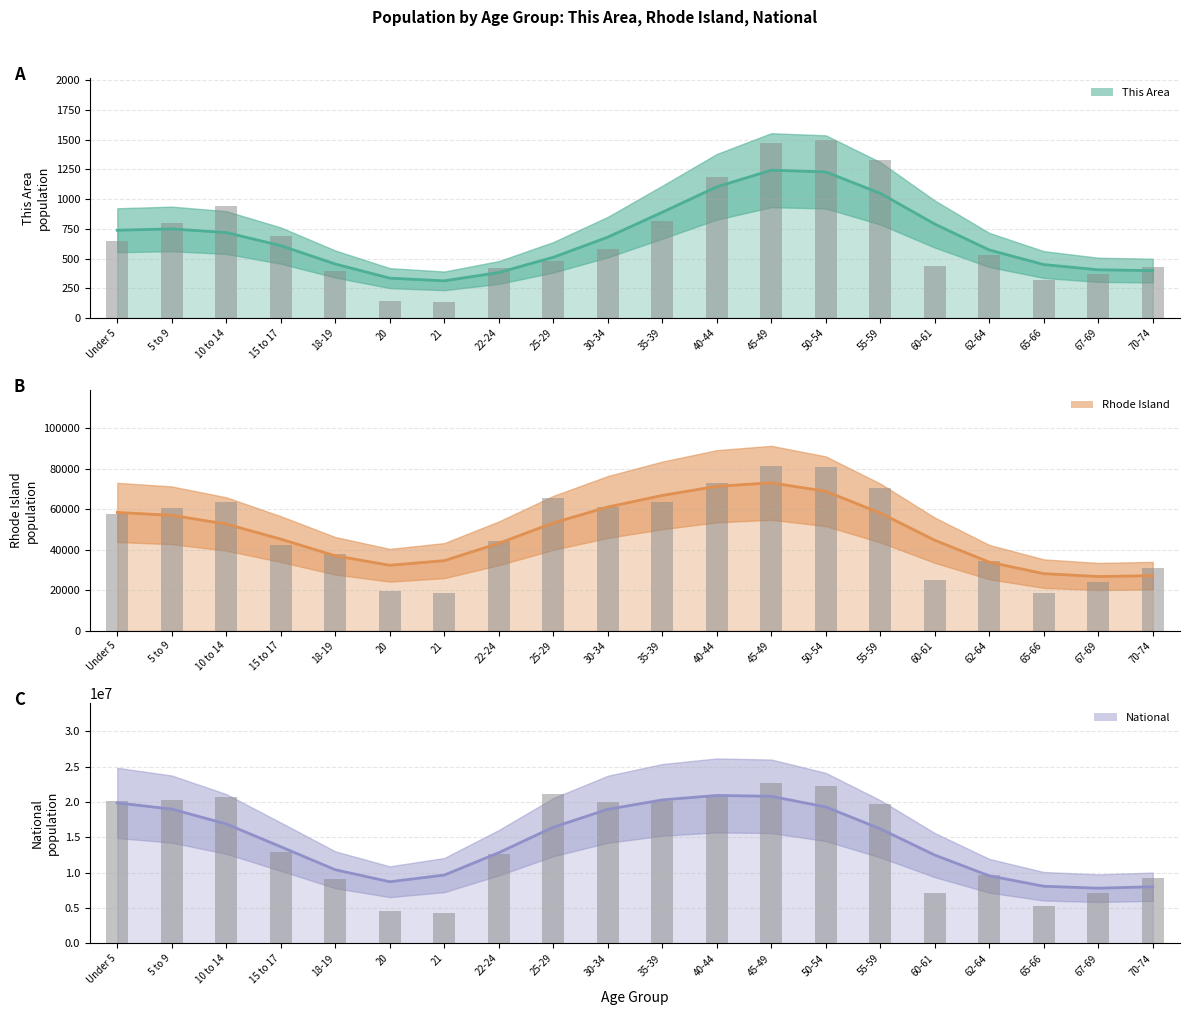

Reading left to right, list all the values displayed in this chart.

This Area: Under 5=650	5 to 9=797	10 to 14=943	15 to 17=694	18-19=394	20=144	21=136	22-24=418	25-29=484	30-34=585	35-39=821	40-44=1188	45-49=1469	50-54=1501	55-59=1332	60-61=436	62-64=530	65-66=319	67-69=368	70-74=431
Rhode Island: Under 5=57448	5 to 9=60440	10 to 14=63824	15 to 17=42244	18-19=37802	20=19537	21=18508	22-24=44122	25-29=65799	30-34=61163	35-39=63730	40-44=73130	45-49=81300	50-54=81050	55-59=70634	60-61=25250	62-64=34705	65-66=18483	67-69=24319	70-74=31077
National: Under 5=20201362	5 to 9=20348657	10 to 14=20677194	15 to 17=12954254	18-19=9086089	20=4519129	21=4354294	22-24=12712576	25-29=21101849	30-34=19962099	35-39=20179642	40-44=20890964	45-49=22708591	50-54=22298125	55-59=19664805	60-61=7113727	62-64=9704197	65-66=5319902	67-69=7115361	70-74=9278166